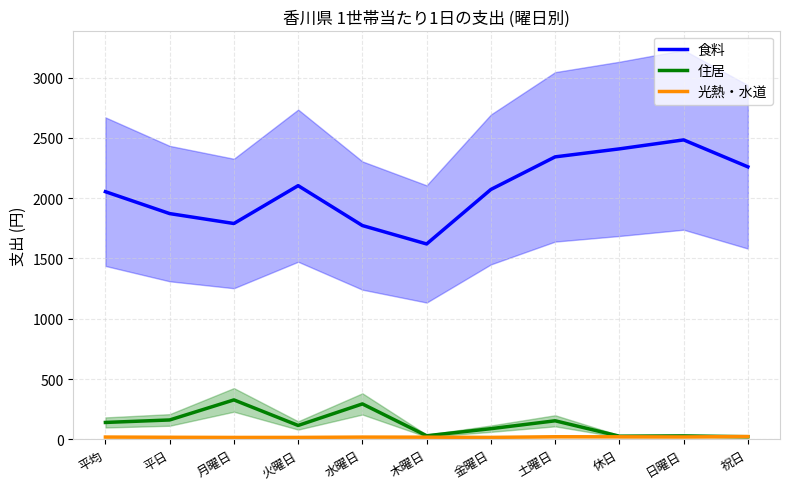

What is the spread (max minus min) of values at 祝日?

2239.4